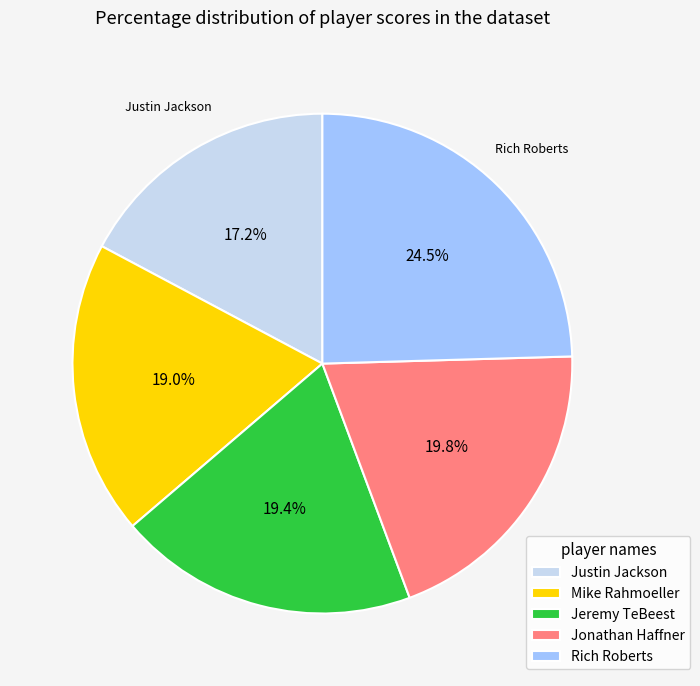

Count the number of slices in the pie.

5